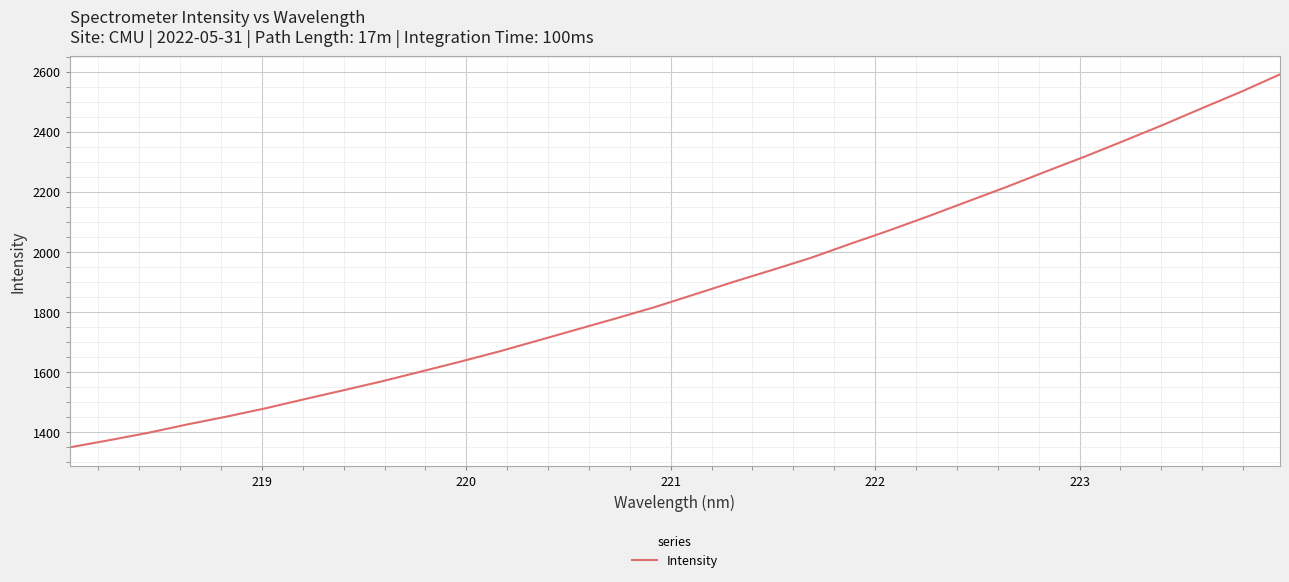

What is the smallest value displayed?

1348.0